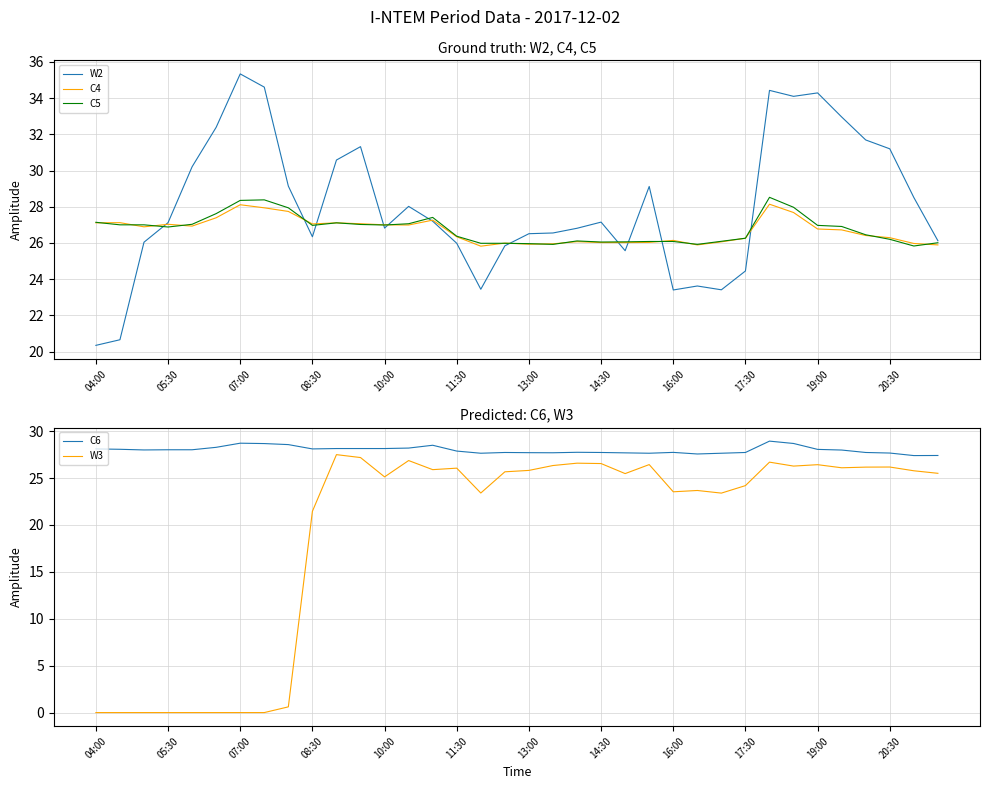

True or false: C6 and W3 cross at least once.

False